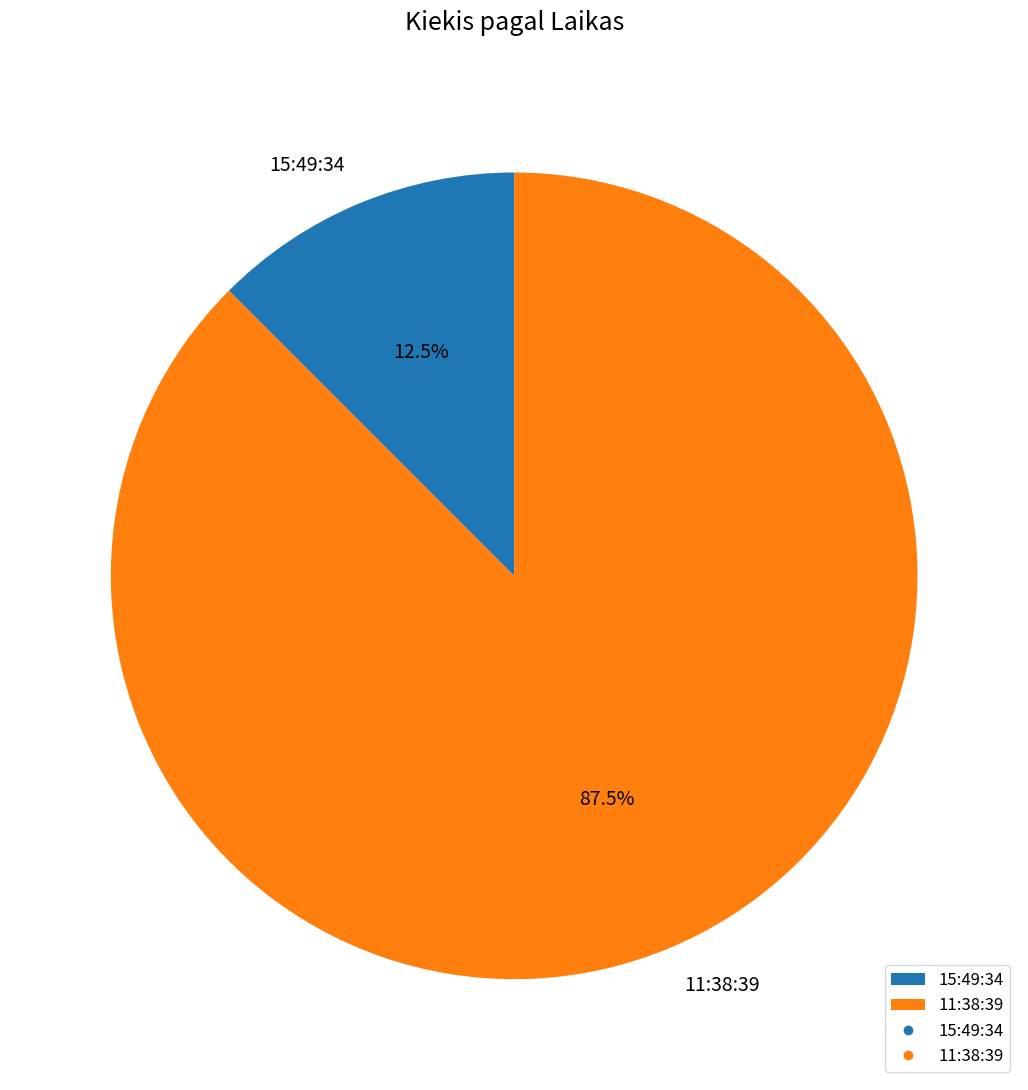

Between 11:38:39 and 15:49:34, which is larger?

11:38:39